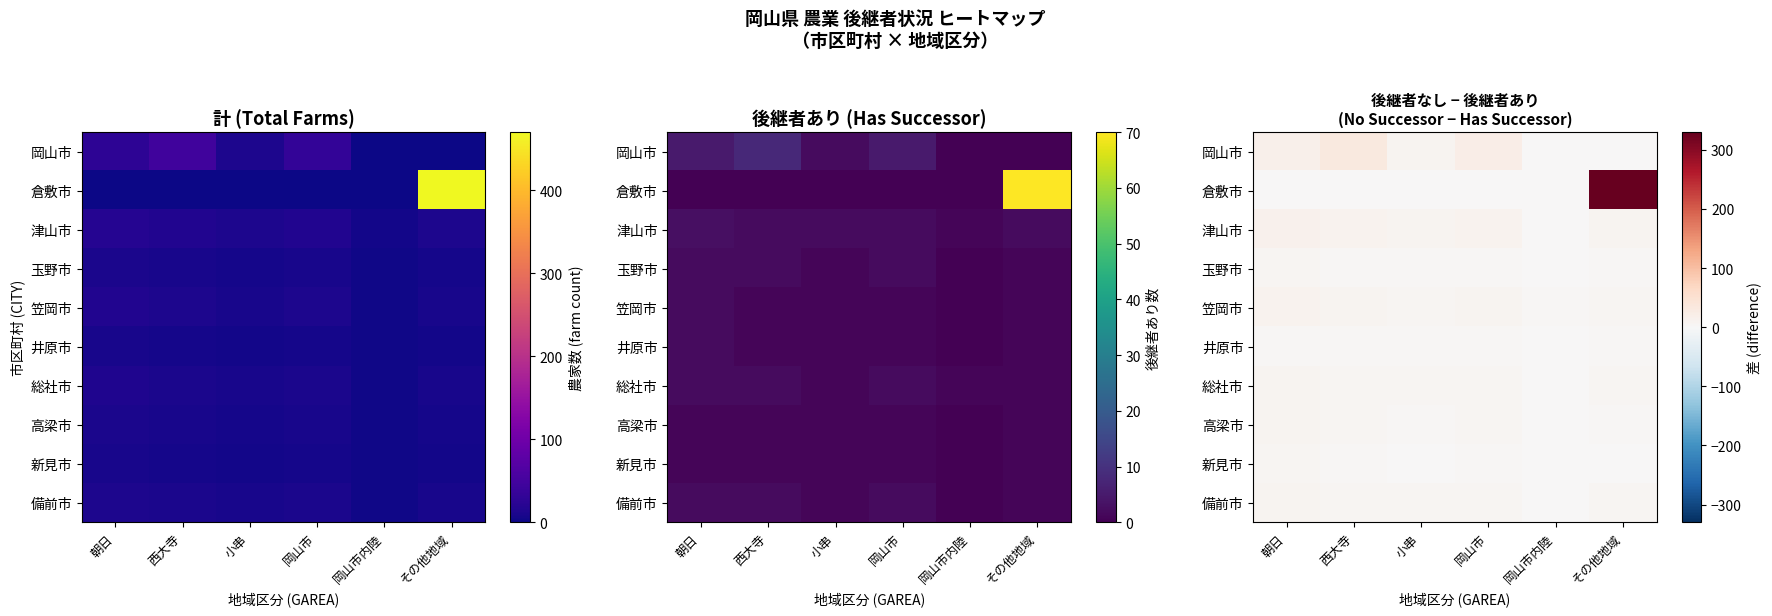

At how many categories does at least one series exceed 273?

1